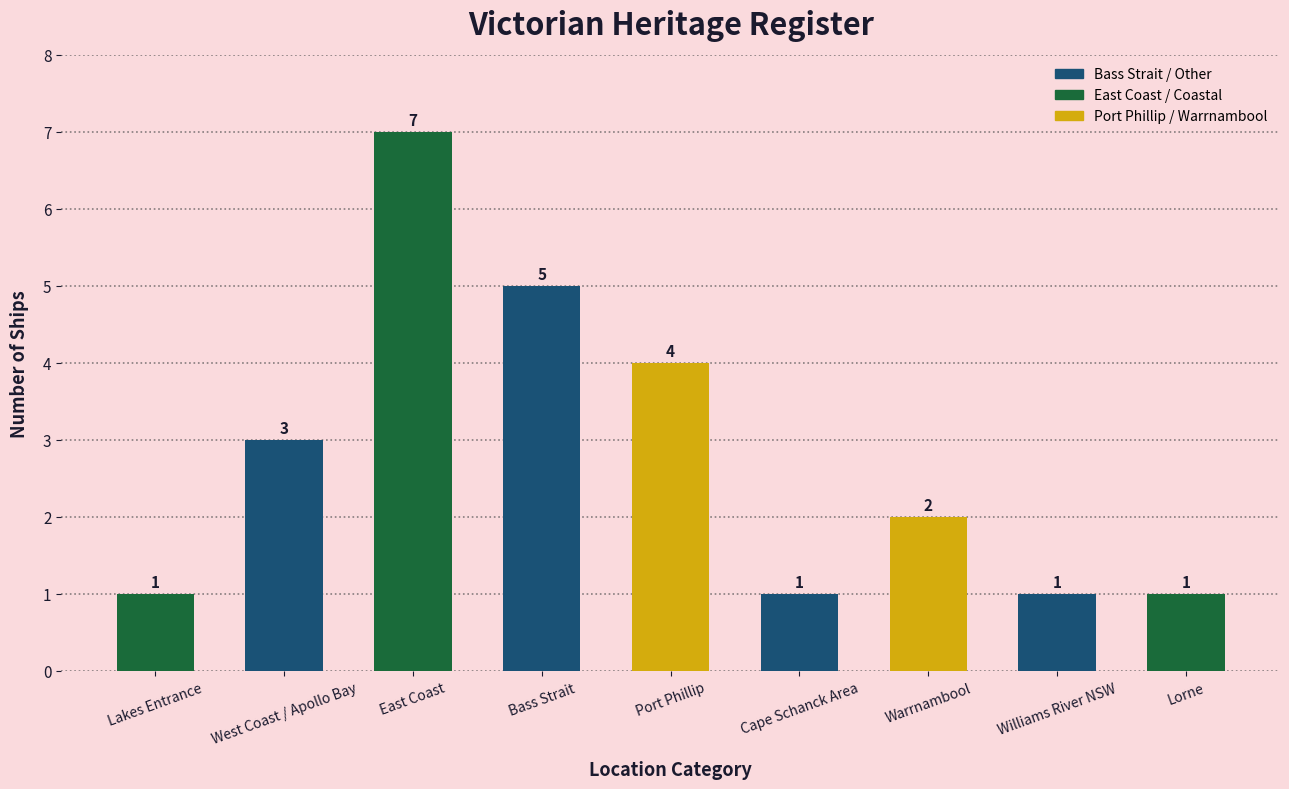

What is the value of the 7th bar from the left?

2